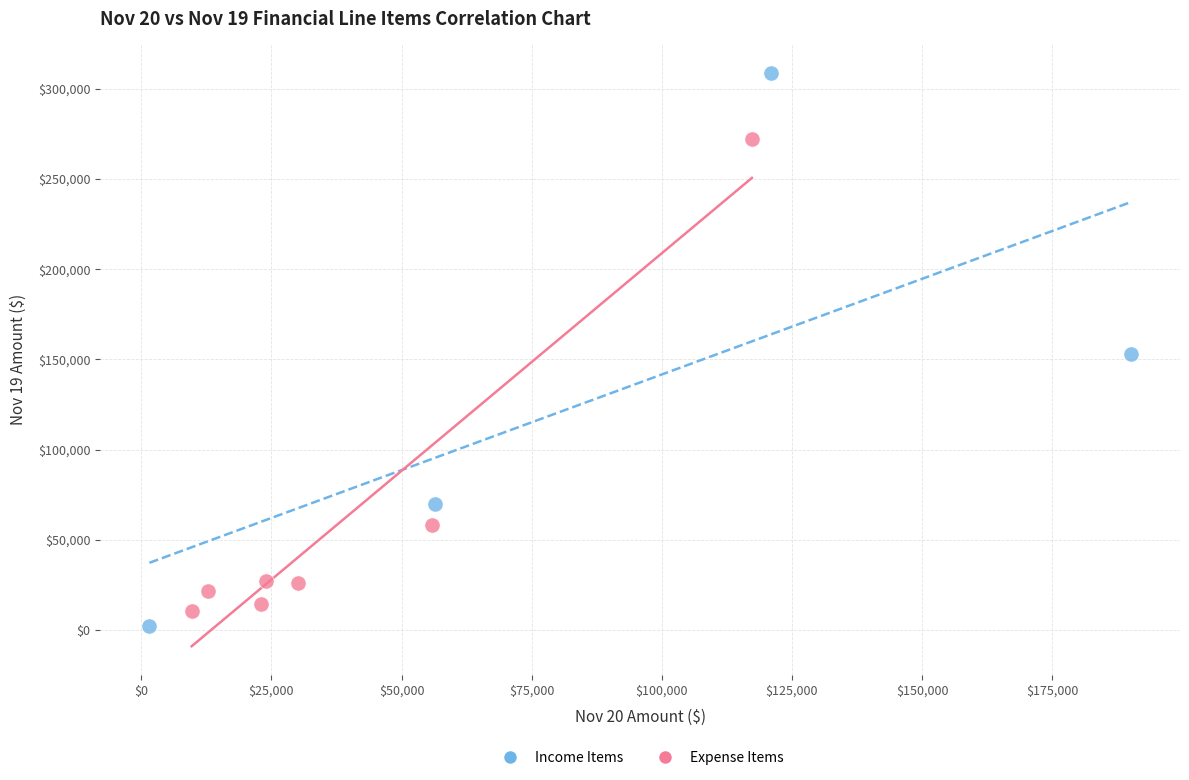

Which series reaches the maximum Y coordinate?

Income Items